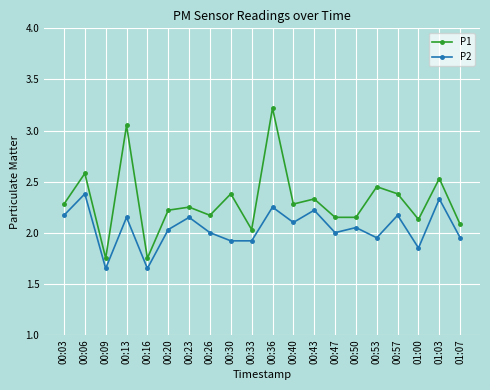

How many lines are shown in the chart?

2